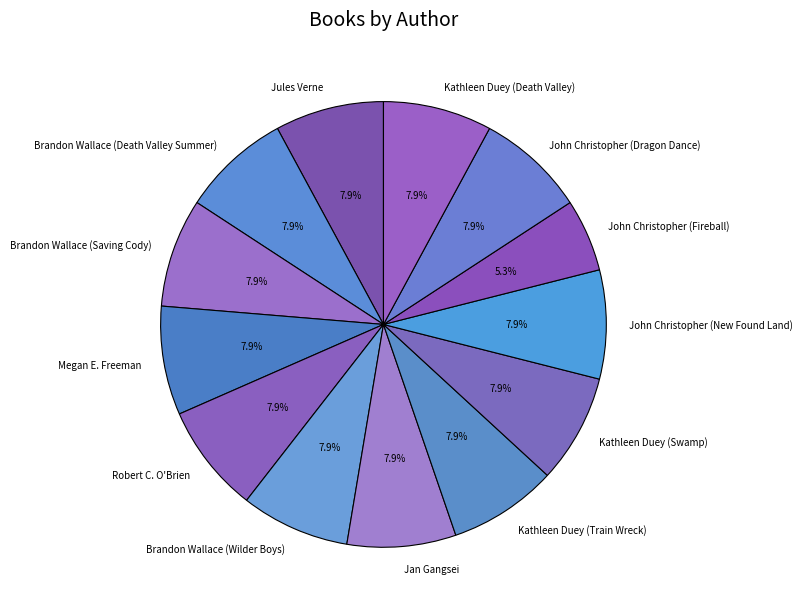

Does Jules Verne represent more than half of the total?

No